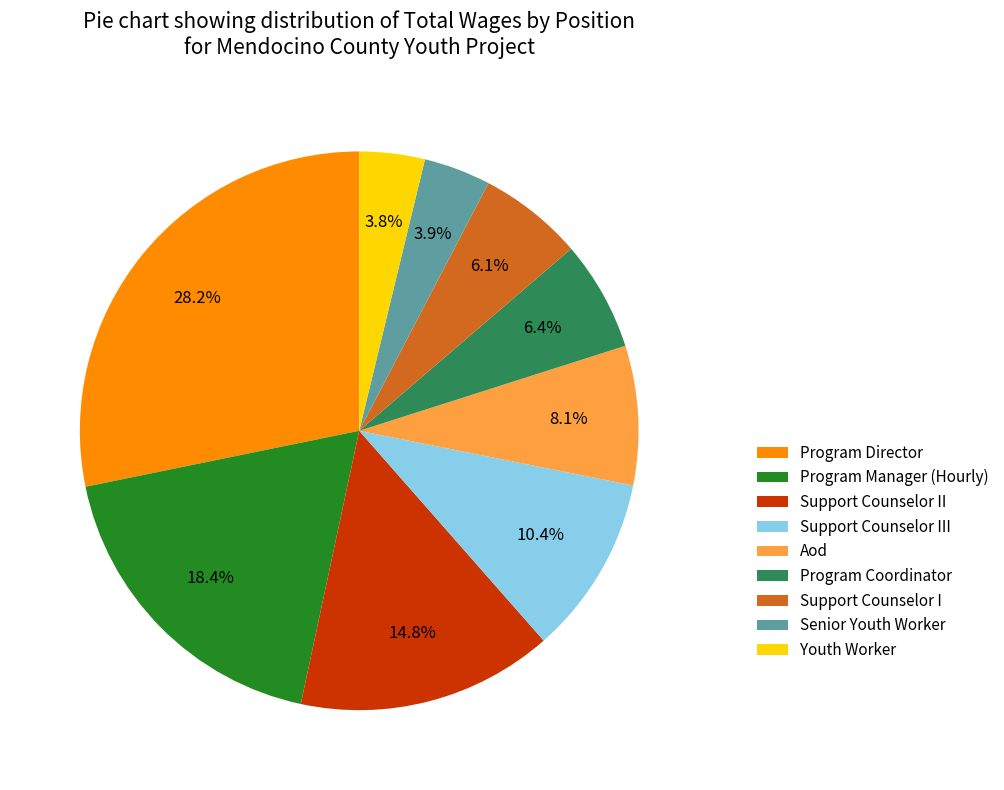

To the nearest percent, what portion does Program Coordinator represent?

6%